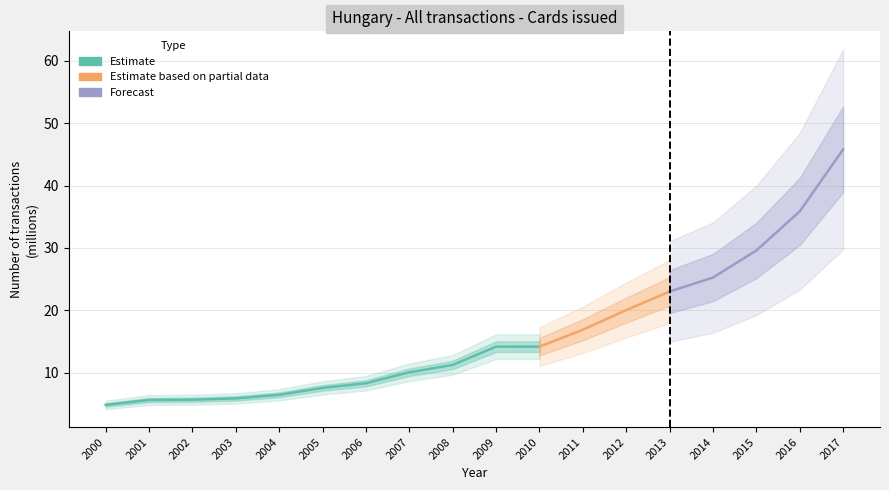

What is the difference between the second highest and minimum values?

31.0